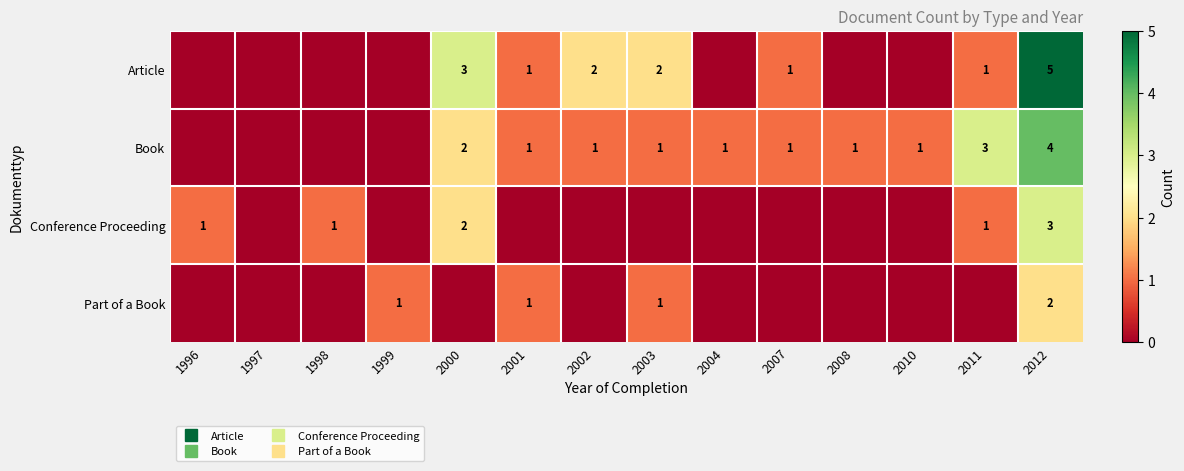

What is the total value across all series at 2004?

1